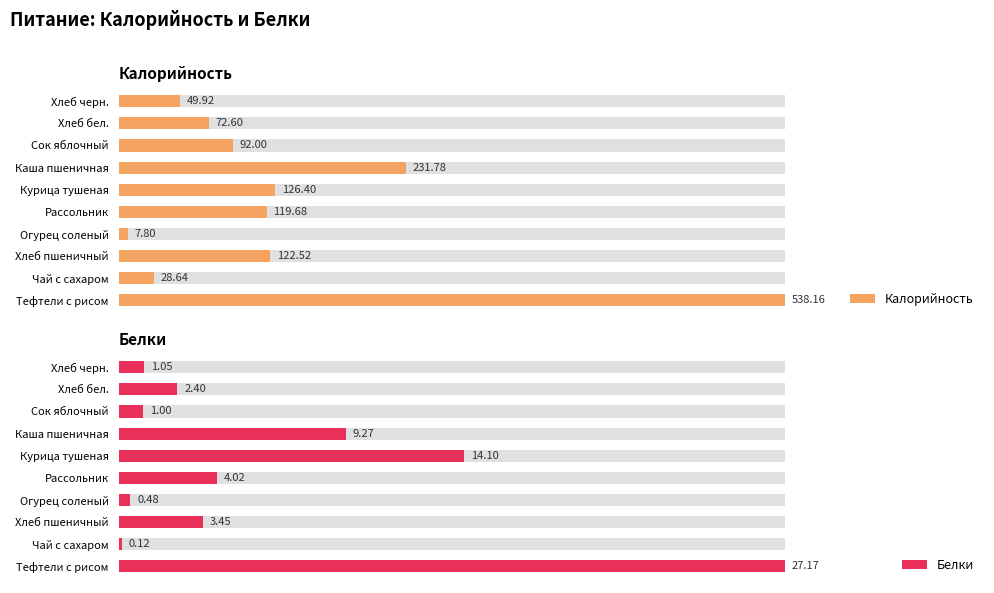

The Калорийность series shows 538.2 at Тефтели с рисом. True or false?

True